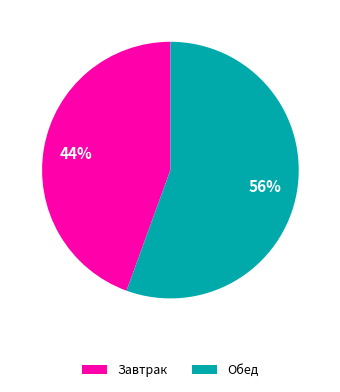

Which category has the biggest portion of the pie?

Обед